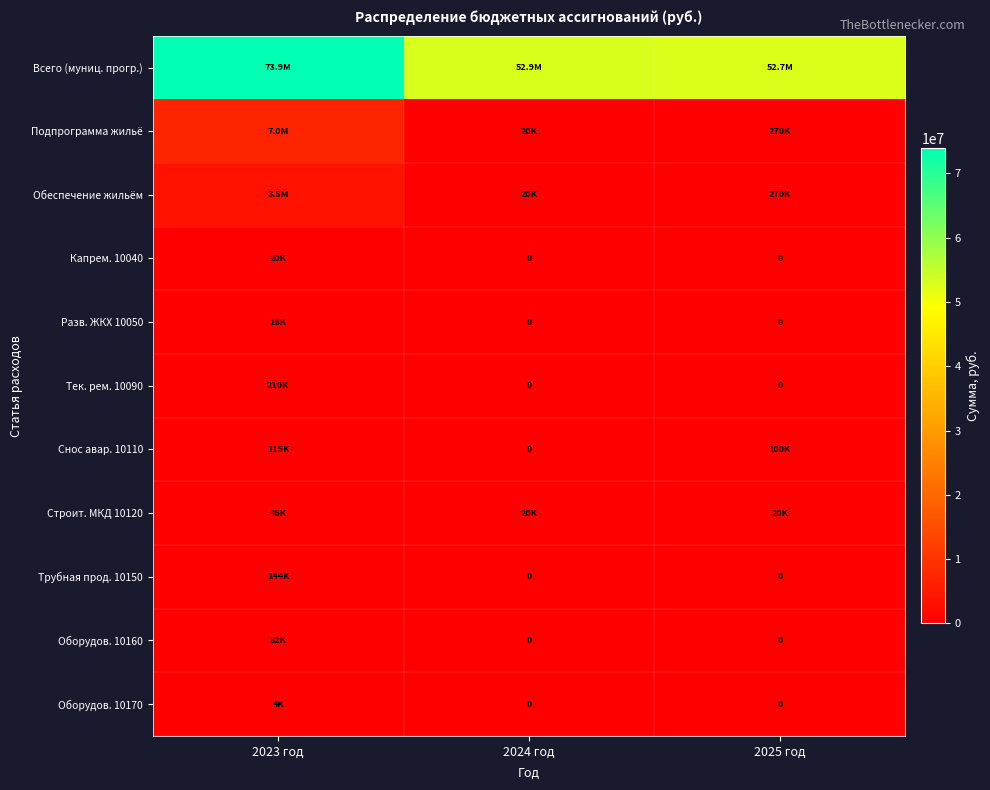

At how many categories does at least one series exceed 50362643?

3